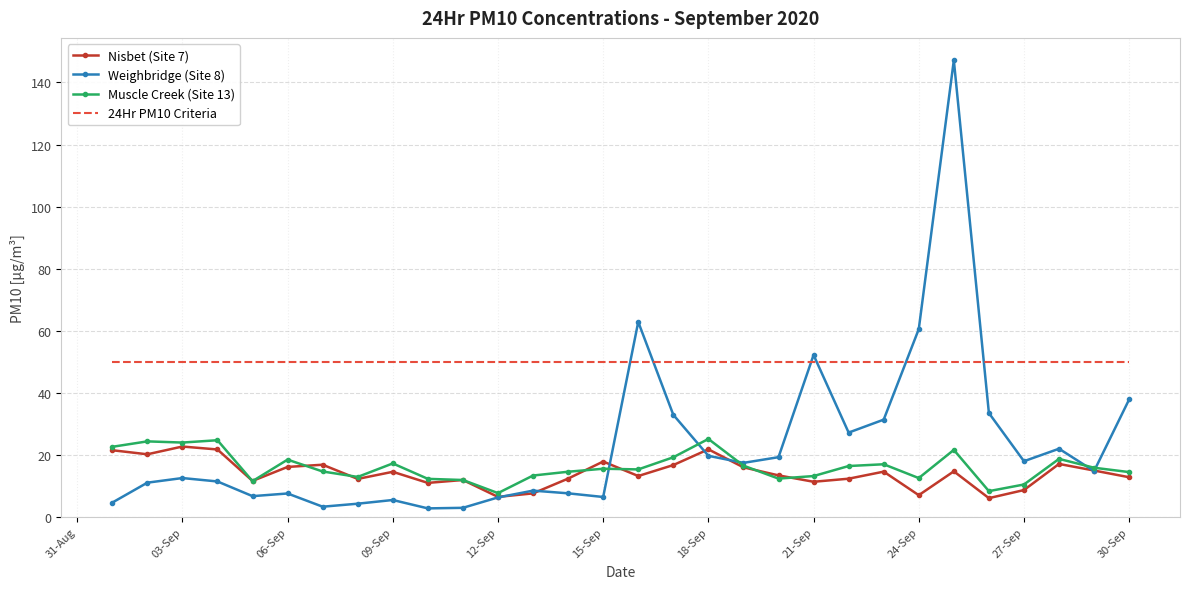

True or false: Muscle Creek (Site 13) and 24Hr PM10 Criteria cross at least once.

False